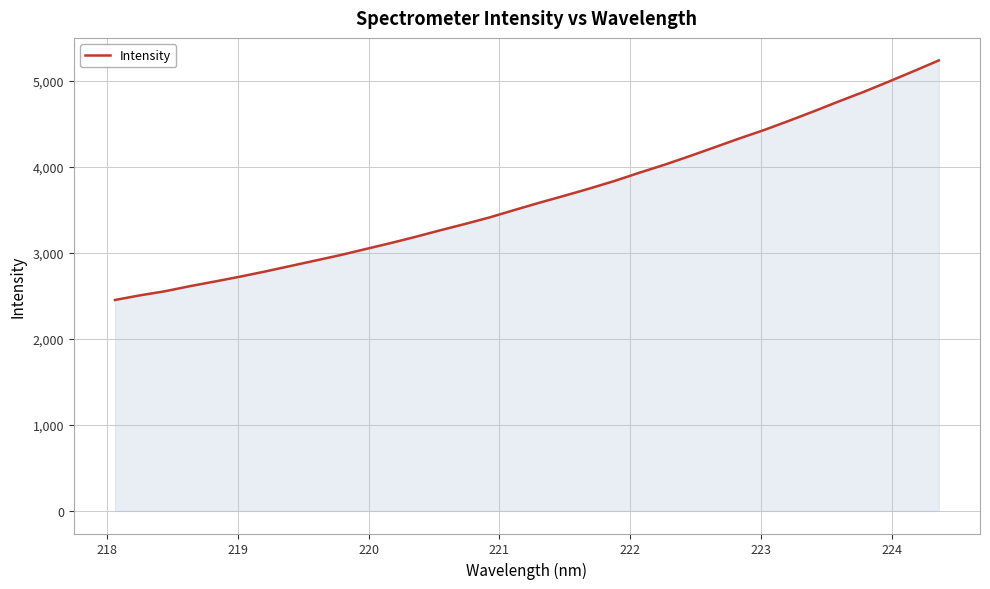

What is the difference between the maximum and minimum values?

2784.8